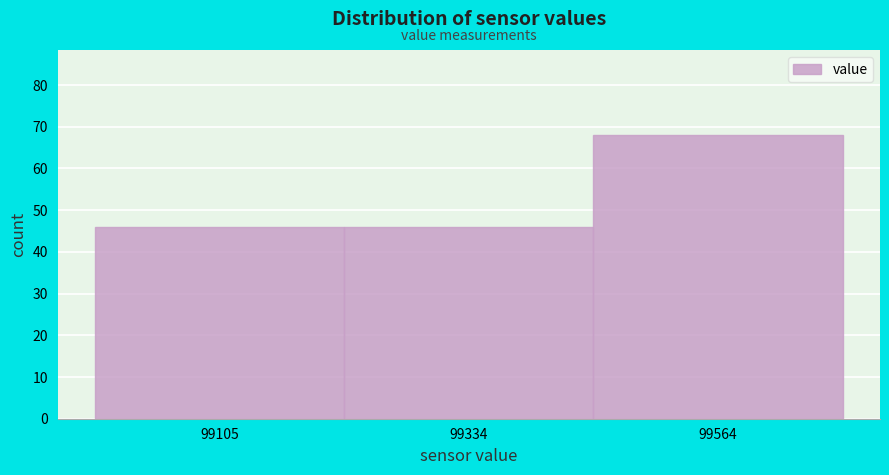

Reading right to left, transcribe all the data shown in this chart.

99564=68	99334=46	99105=46